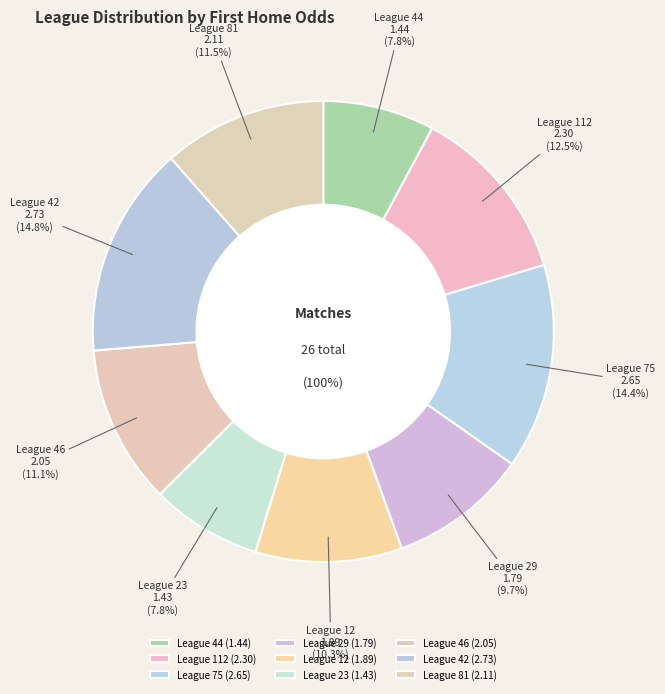

What percentage do League 23 and League 44 together represent?

15.6%